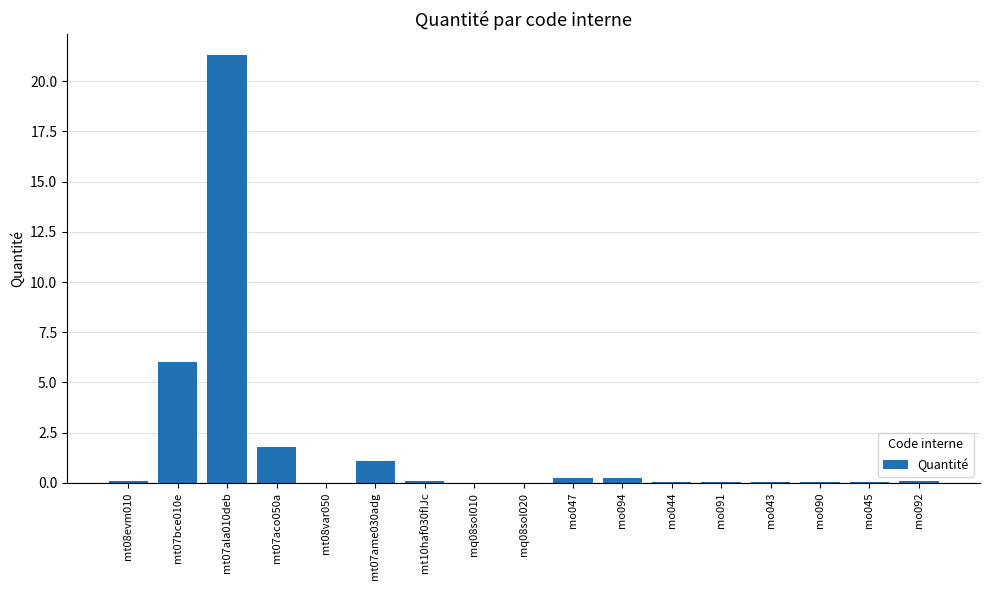

Does the chart contain stacked bars?

No